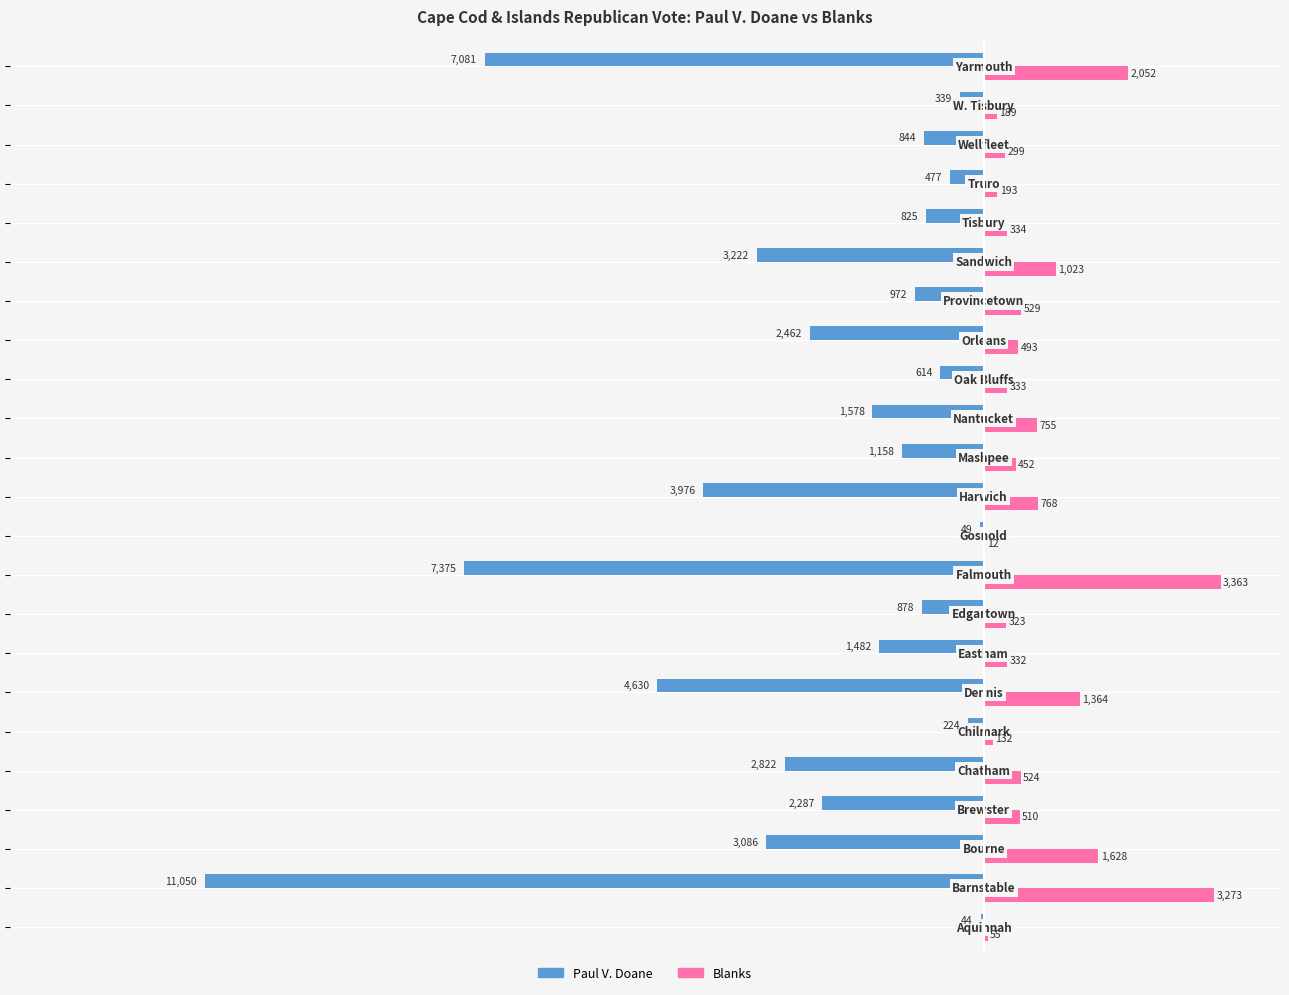

Which series has the largest total across all categories?

Blanks